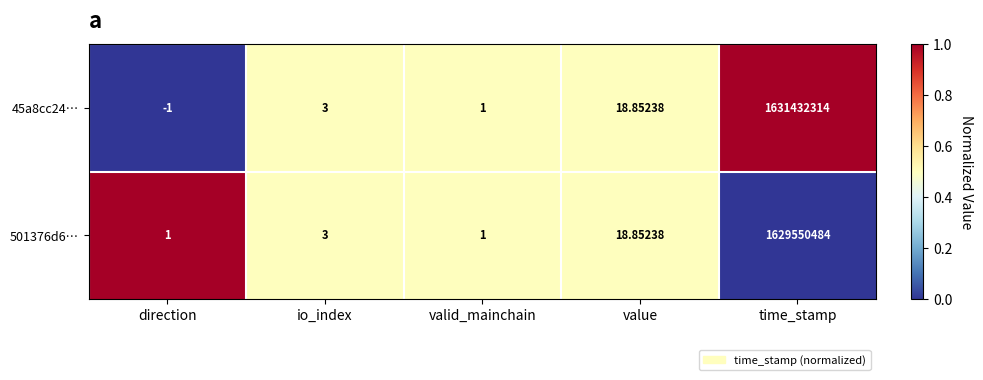

At which label is 501376d6… closest to 814775242?

value